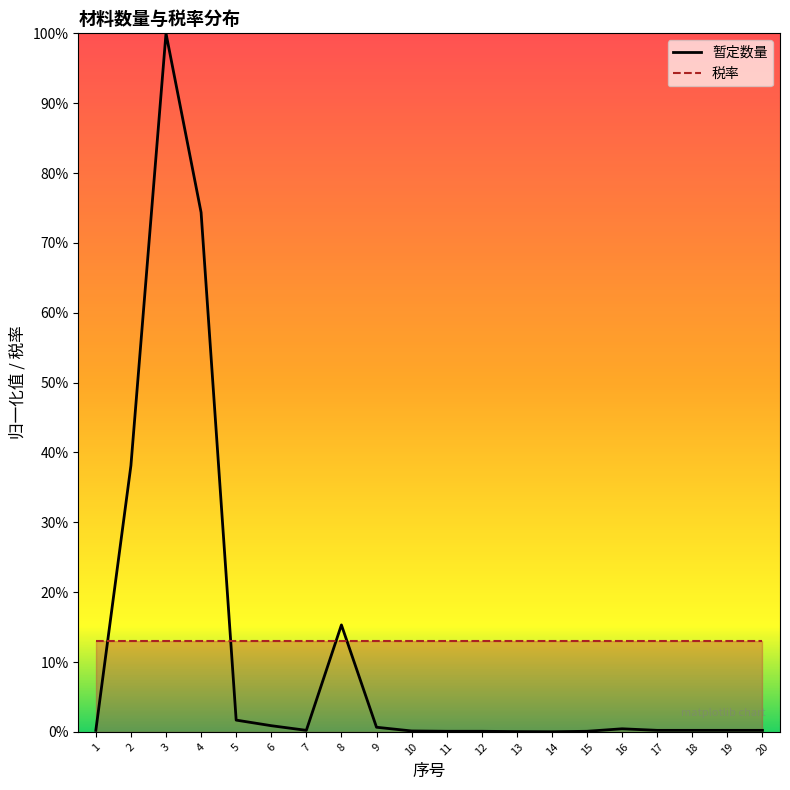

What is the greatest value displayed?

1.0